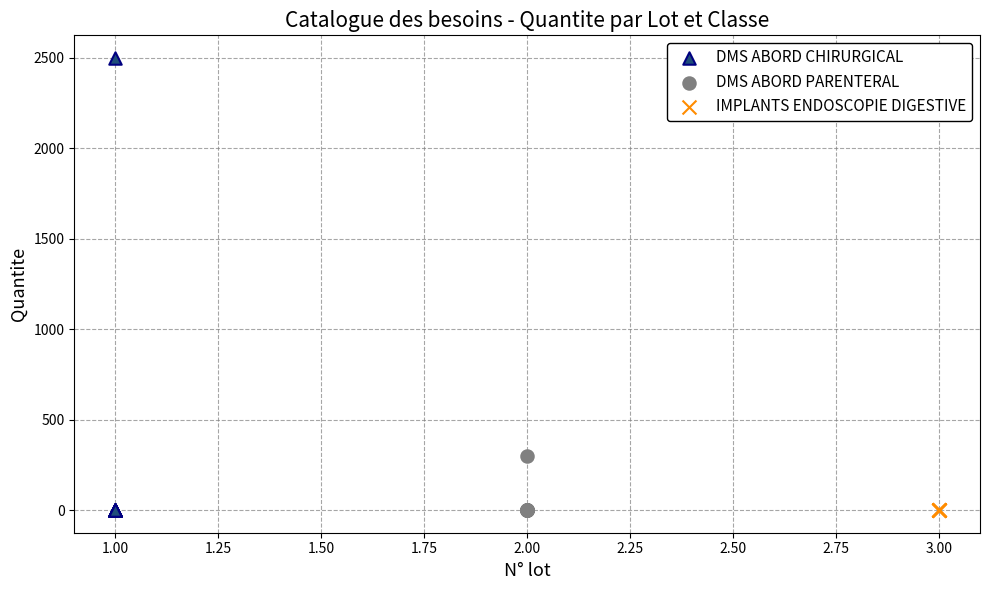

Which series contains the highest Y value?

DMS ABORD CHIRURGICAL